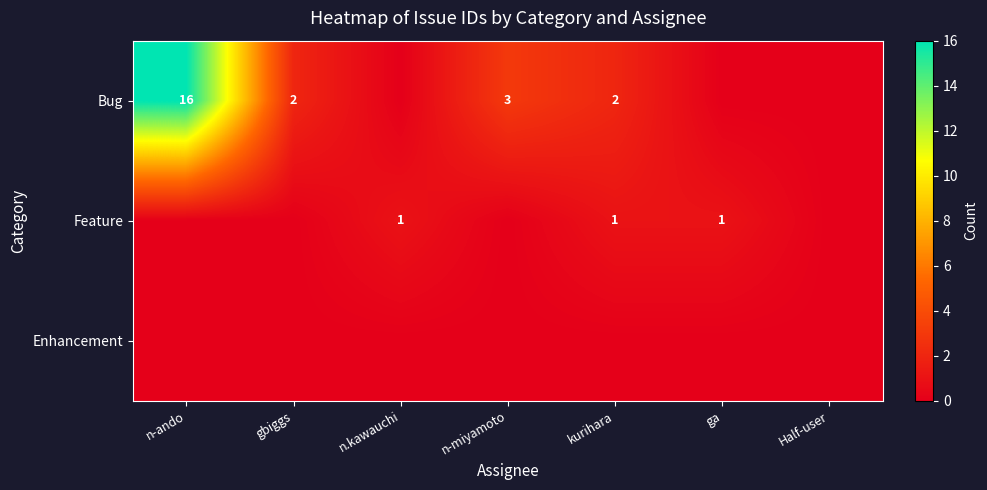

True or false: Bug has a value of 22 at n-ando.

False